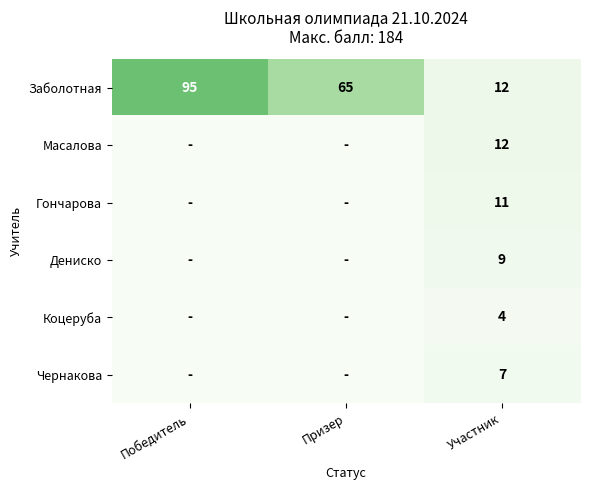

True or false: Заболотная has a value of 95 at Победитель.

True